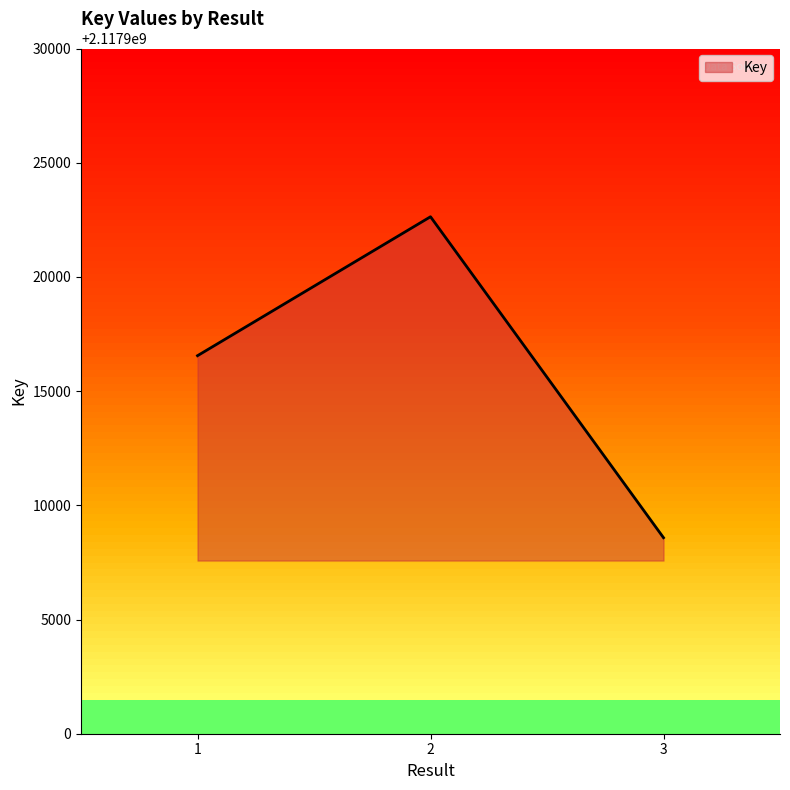

What value does the data have at 3, to the nearest 100?

2117908600